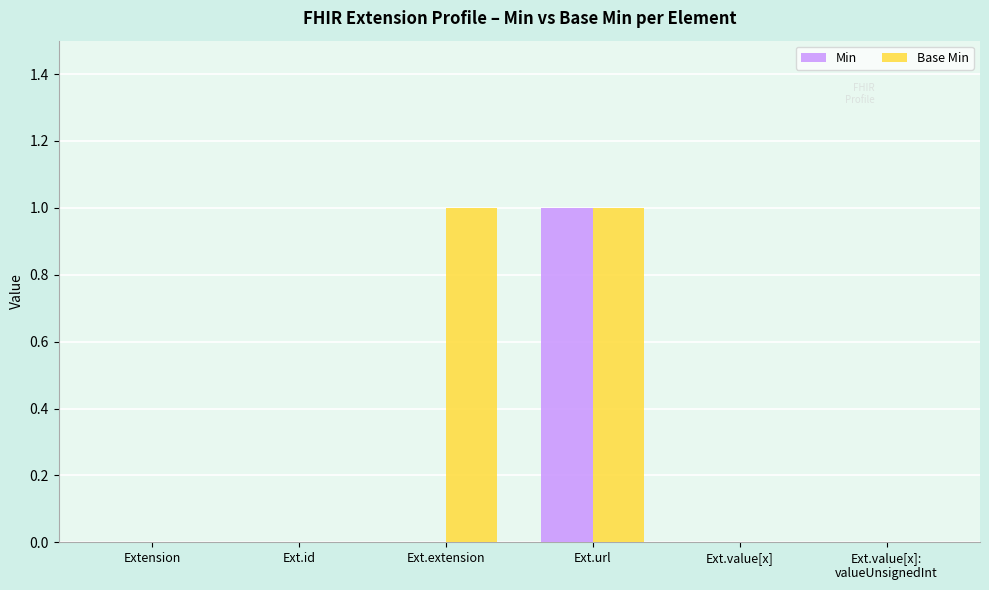

Is it true that Min equals 0 at Ext.id?

True